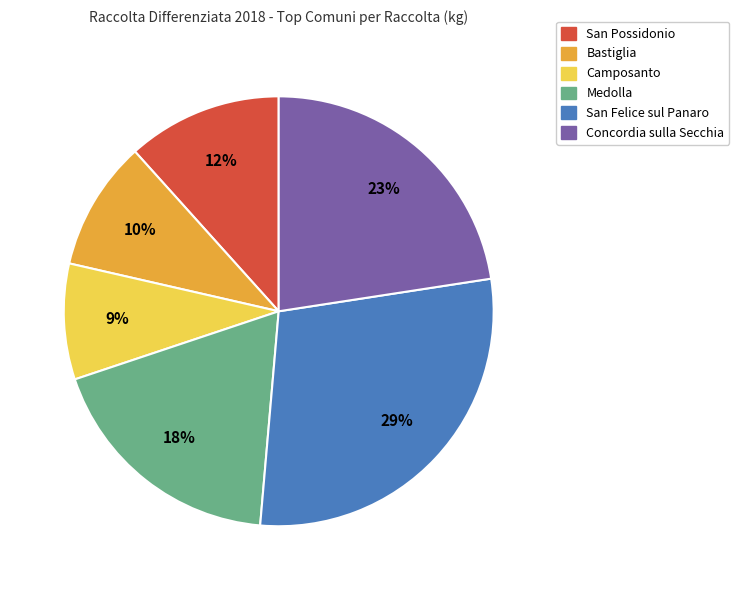

True or false: Concordia sulla Secchia accounts for 23% of the total.

True